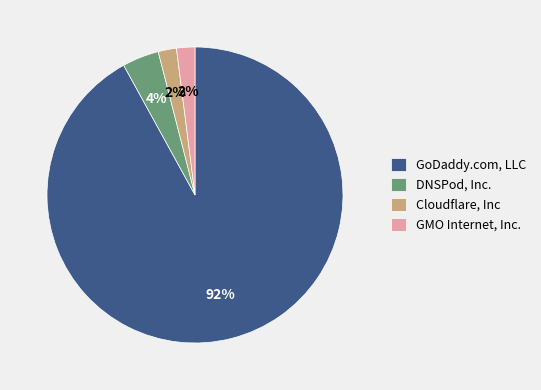

Which category has the biggest portion of the pie?

GoDaddy.com, LLC